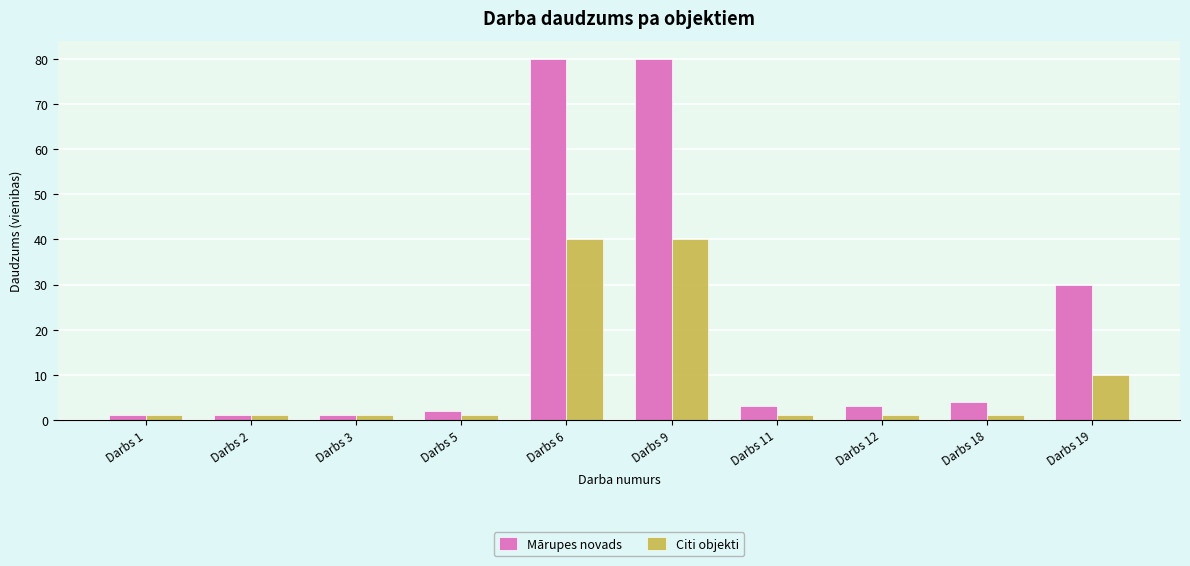

The value of Citi objekti at Darbs 6 is 19. True or false?

False